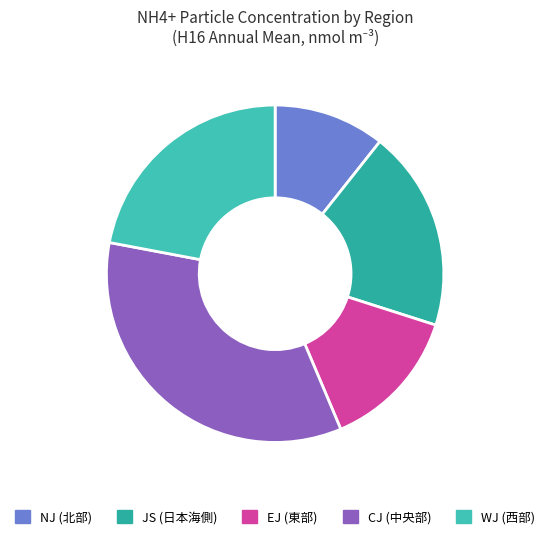

Count the number of slices in the pie.

5